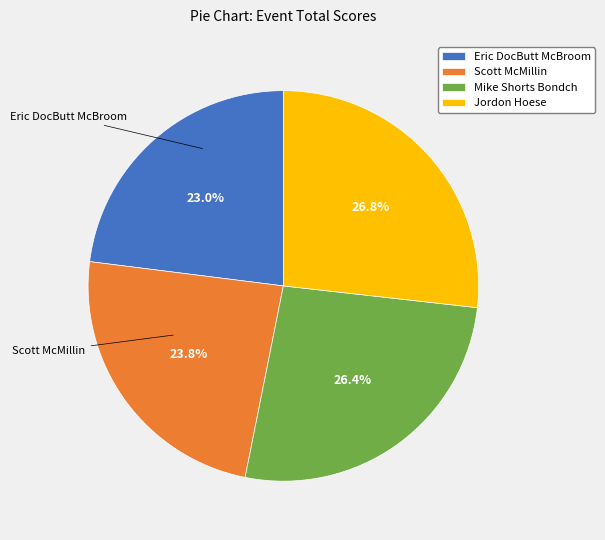

Combined, do Mike Shorts Bondch and Scott McMillin account for over 50%?

Yes